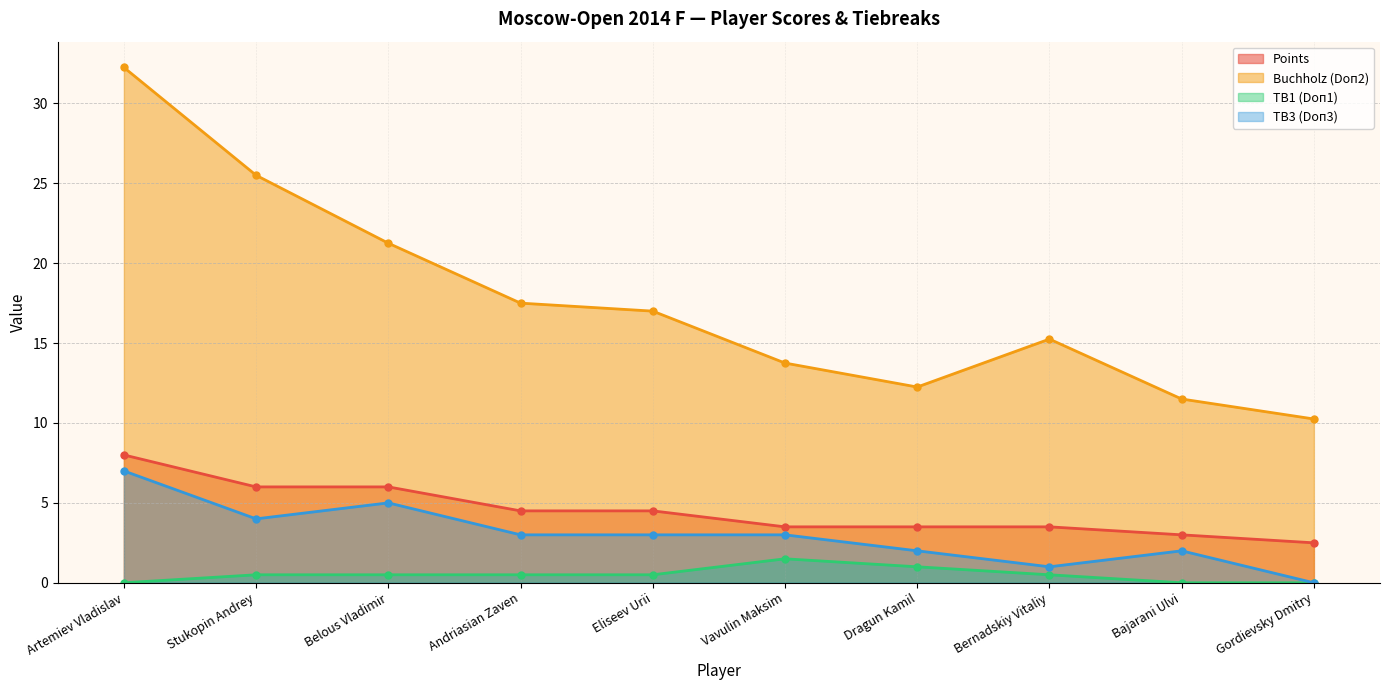

True or false: TB1 (Doп1) has more than 0 interior local peaks.

True